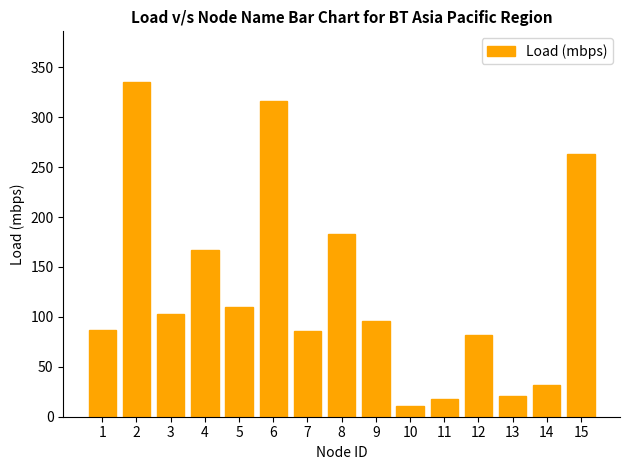

Are the bars grouped side by side (vs. stacked)?

No